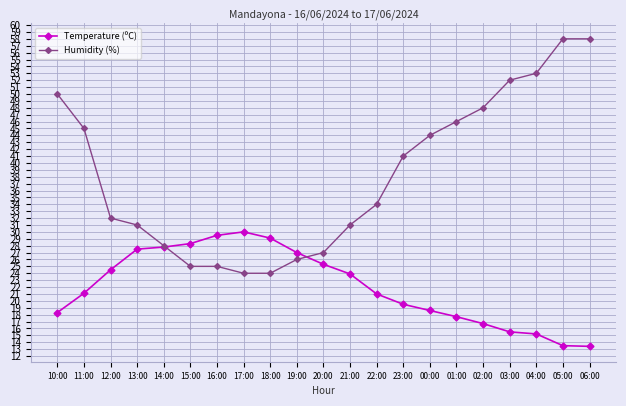

Count the number of data series in this chart.

2